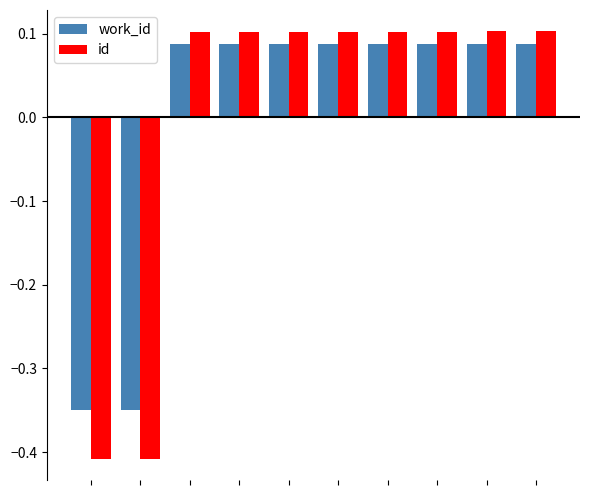

How many id values are between 0 and 1?

8